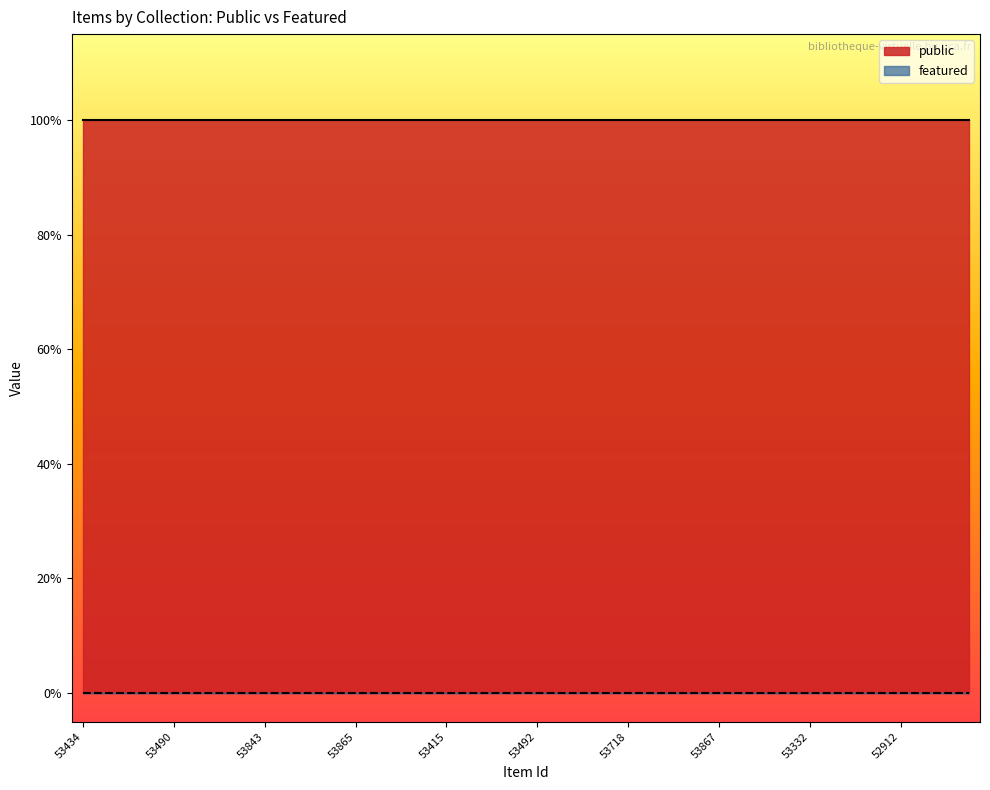

At which label does public reach its minimum?

53434